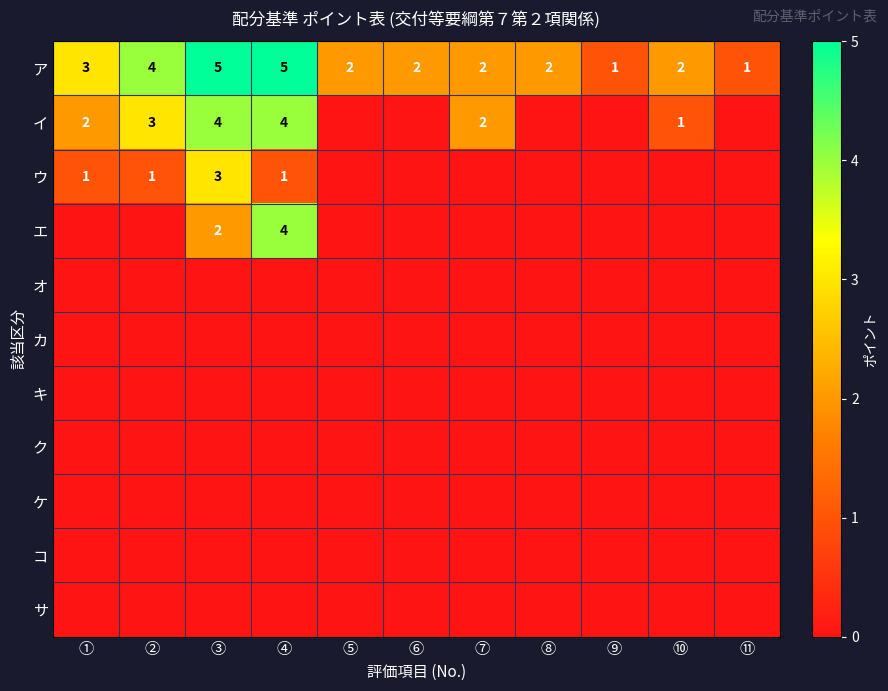

At which category does the chart reach its peak across all series?

③